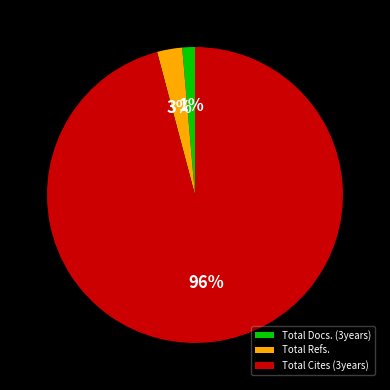

To the nearest percent, what is the combined percentage of Total Refs. and Total Cites (3years)?

99%